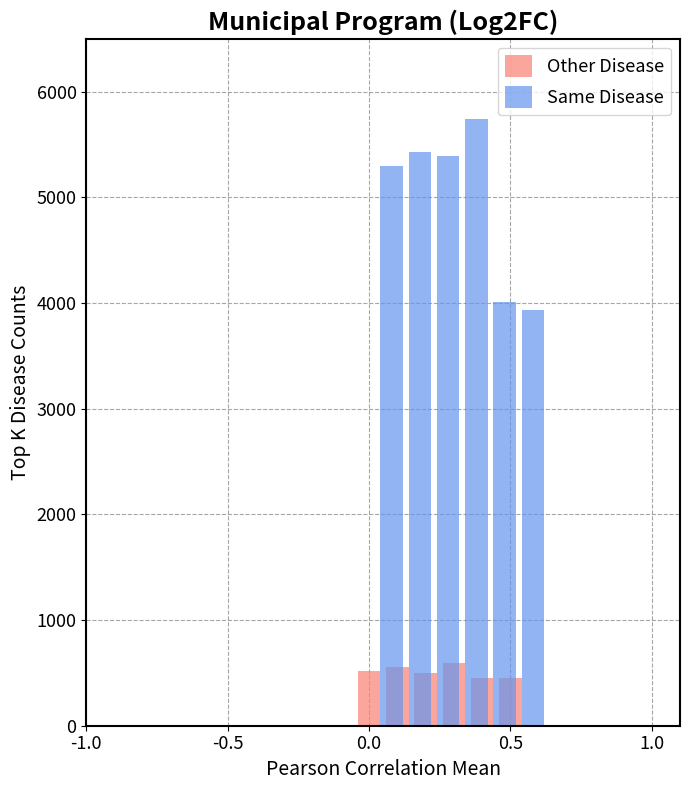

Which series has the largest range (max minus min)?

Same Disease